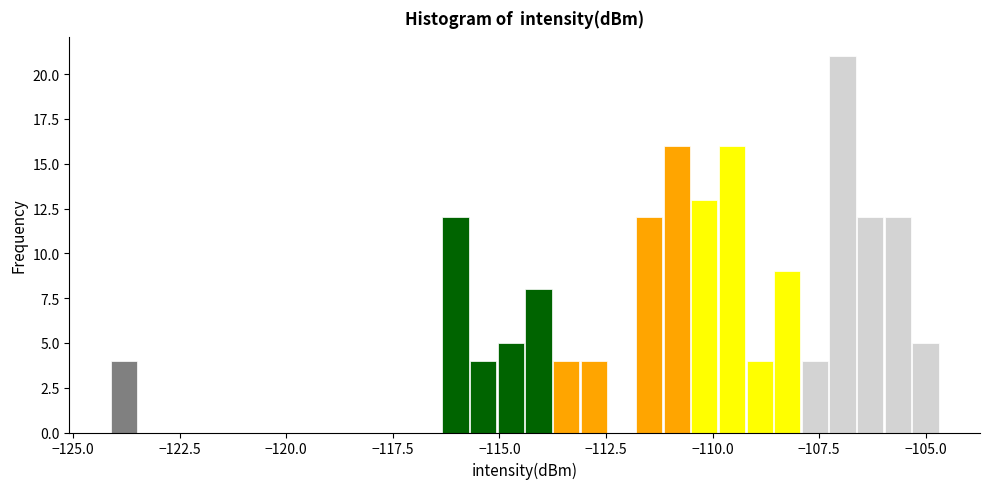

Around what value on the x-axis is the tallest bar? Give the approximate position of its centre, as read against the axis.

-107.0